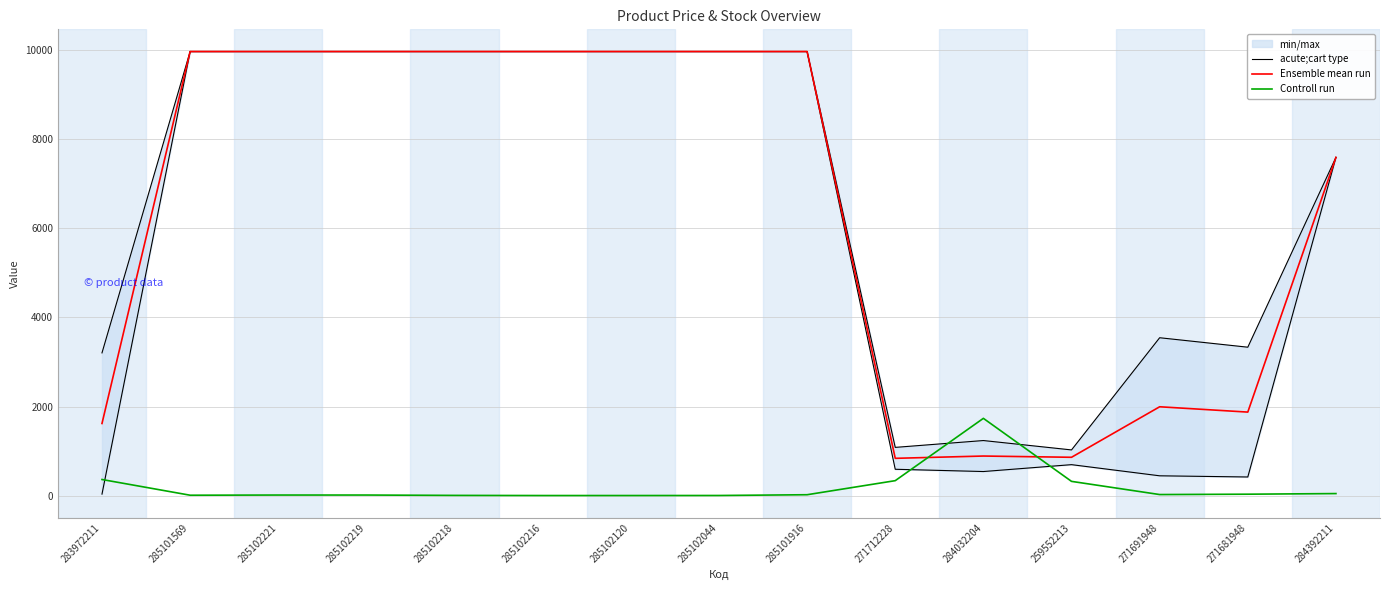

What is the label of the 1st point from the right?

284392211